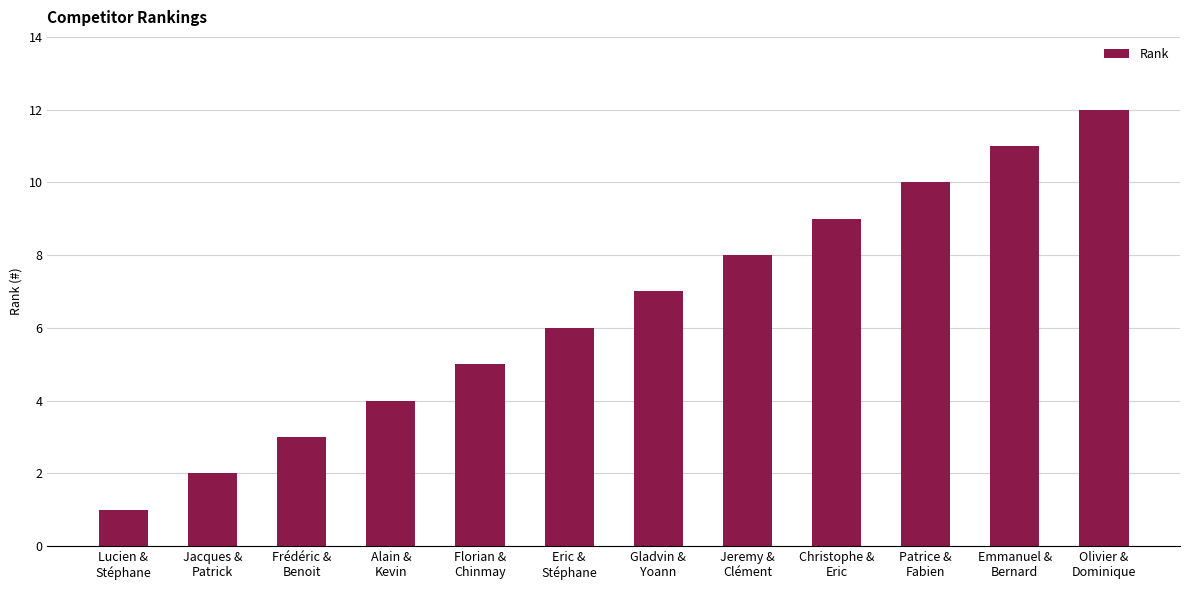

Approximately how many times larger is the value at Alain &
Kevin compared to Lucien &
Stéphane?

4.0